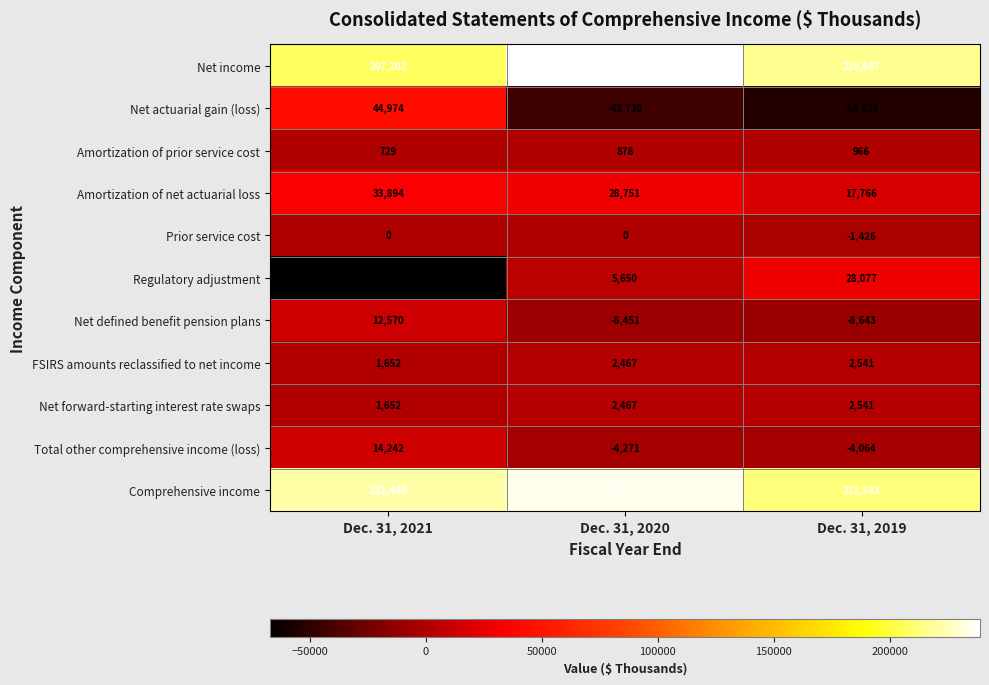

Count the number of data series in this chart.

11